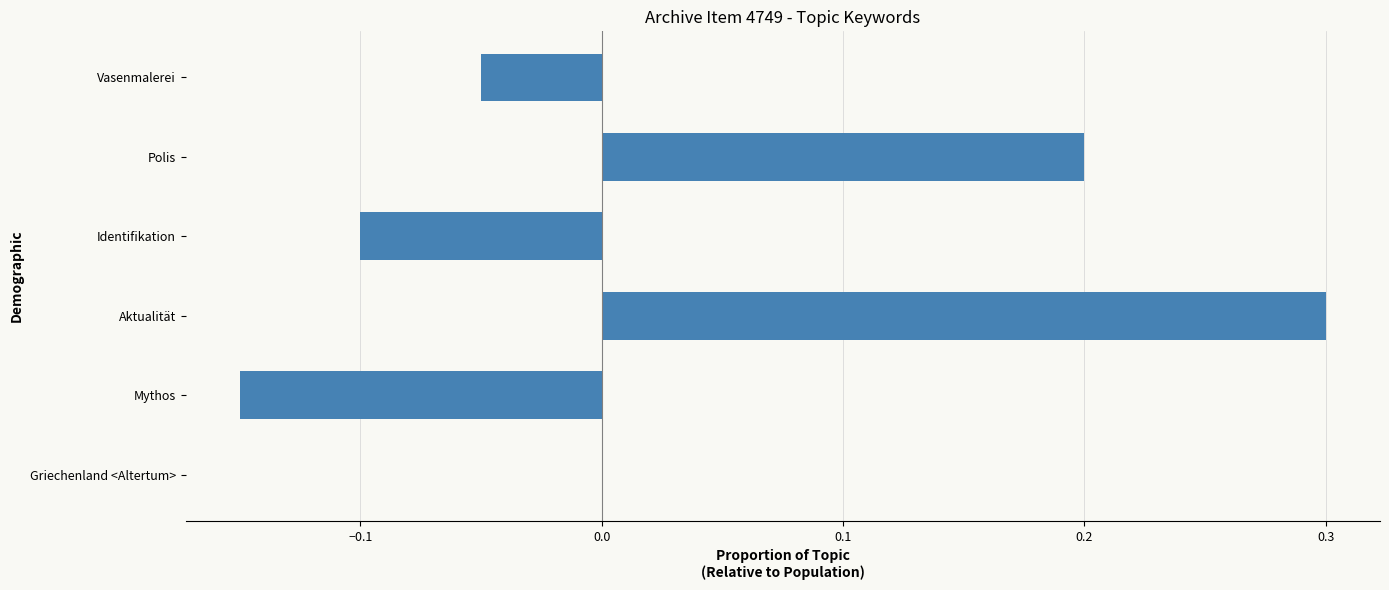

The chart shows a value of 0.4 at Aktualität. True or false?

False